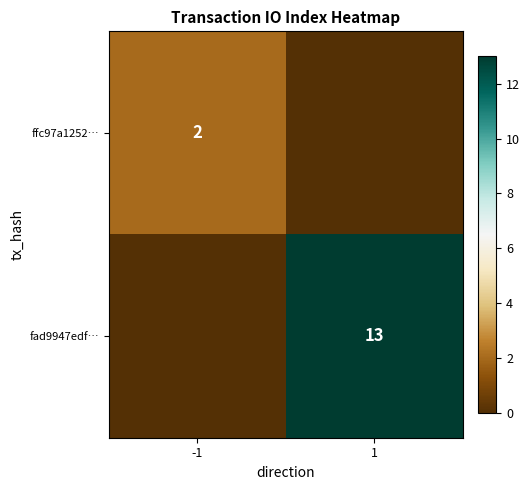

The fad9947edf… series shows 8 at 1. True or false?

False